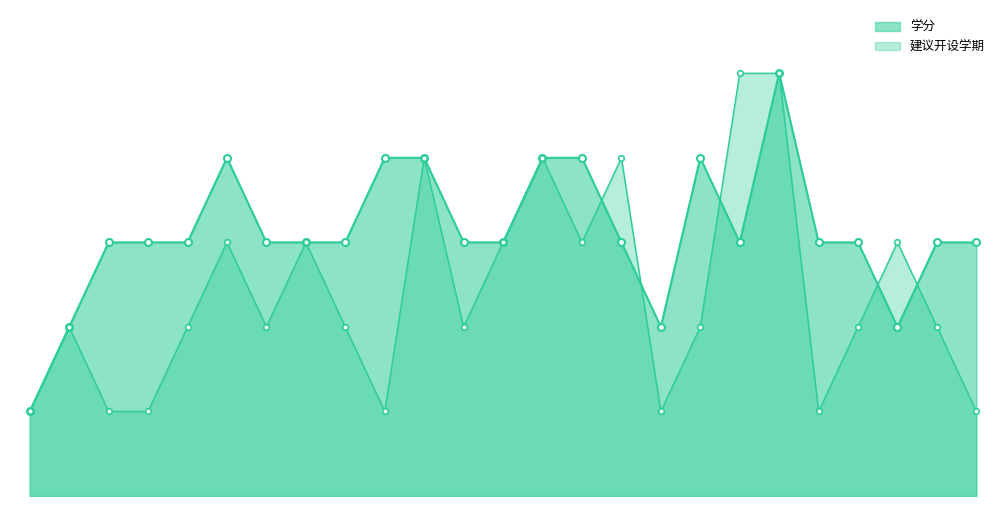

Is the value of 学分 at 毕业作业 greater than the value of 建议开设学期 at 外国文学?

Yes